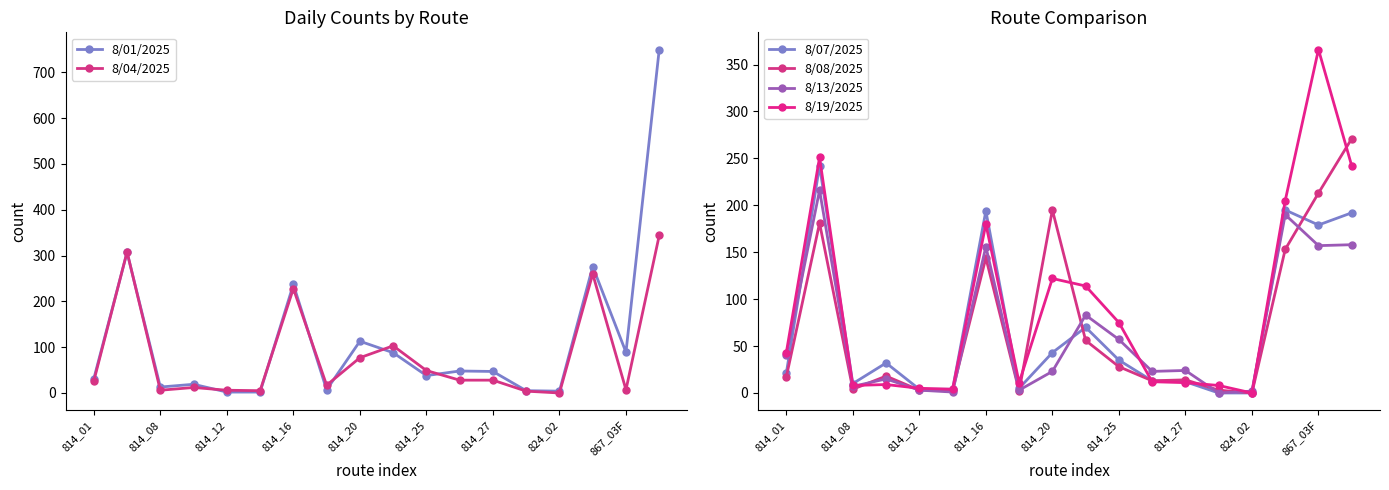

Does the chart have visible grid lines?

No